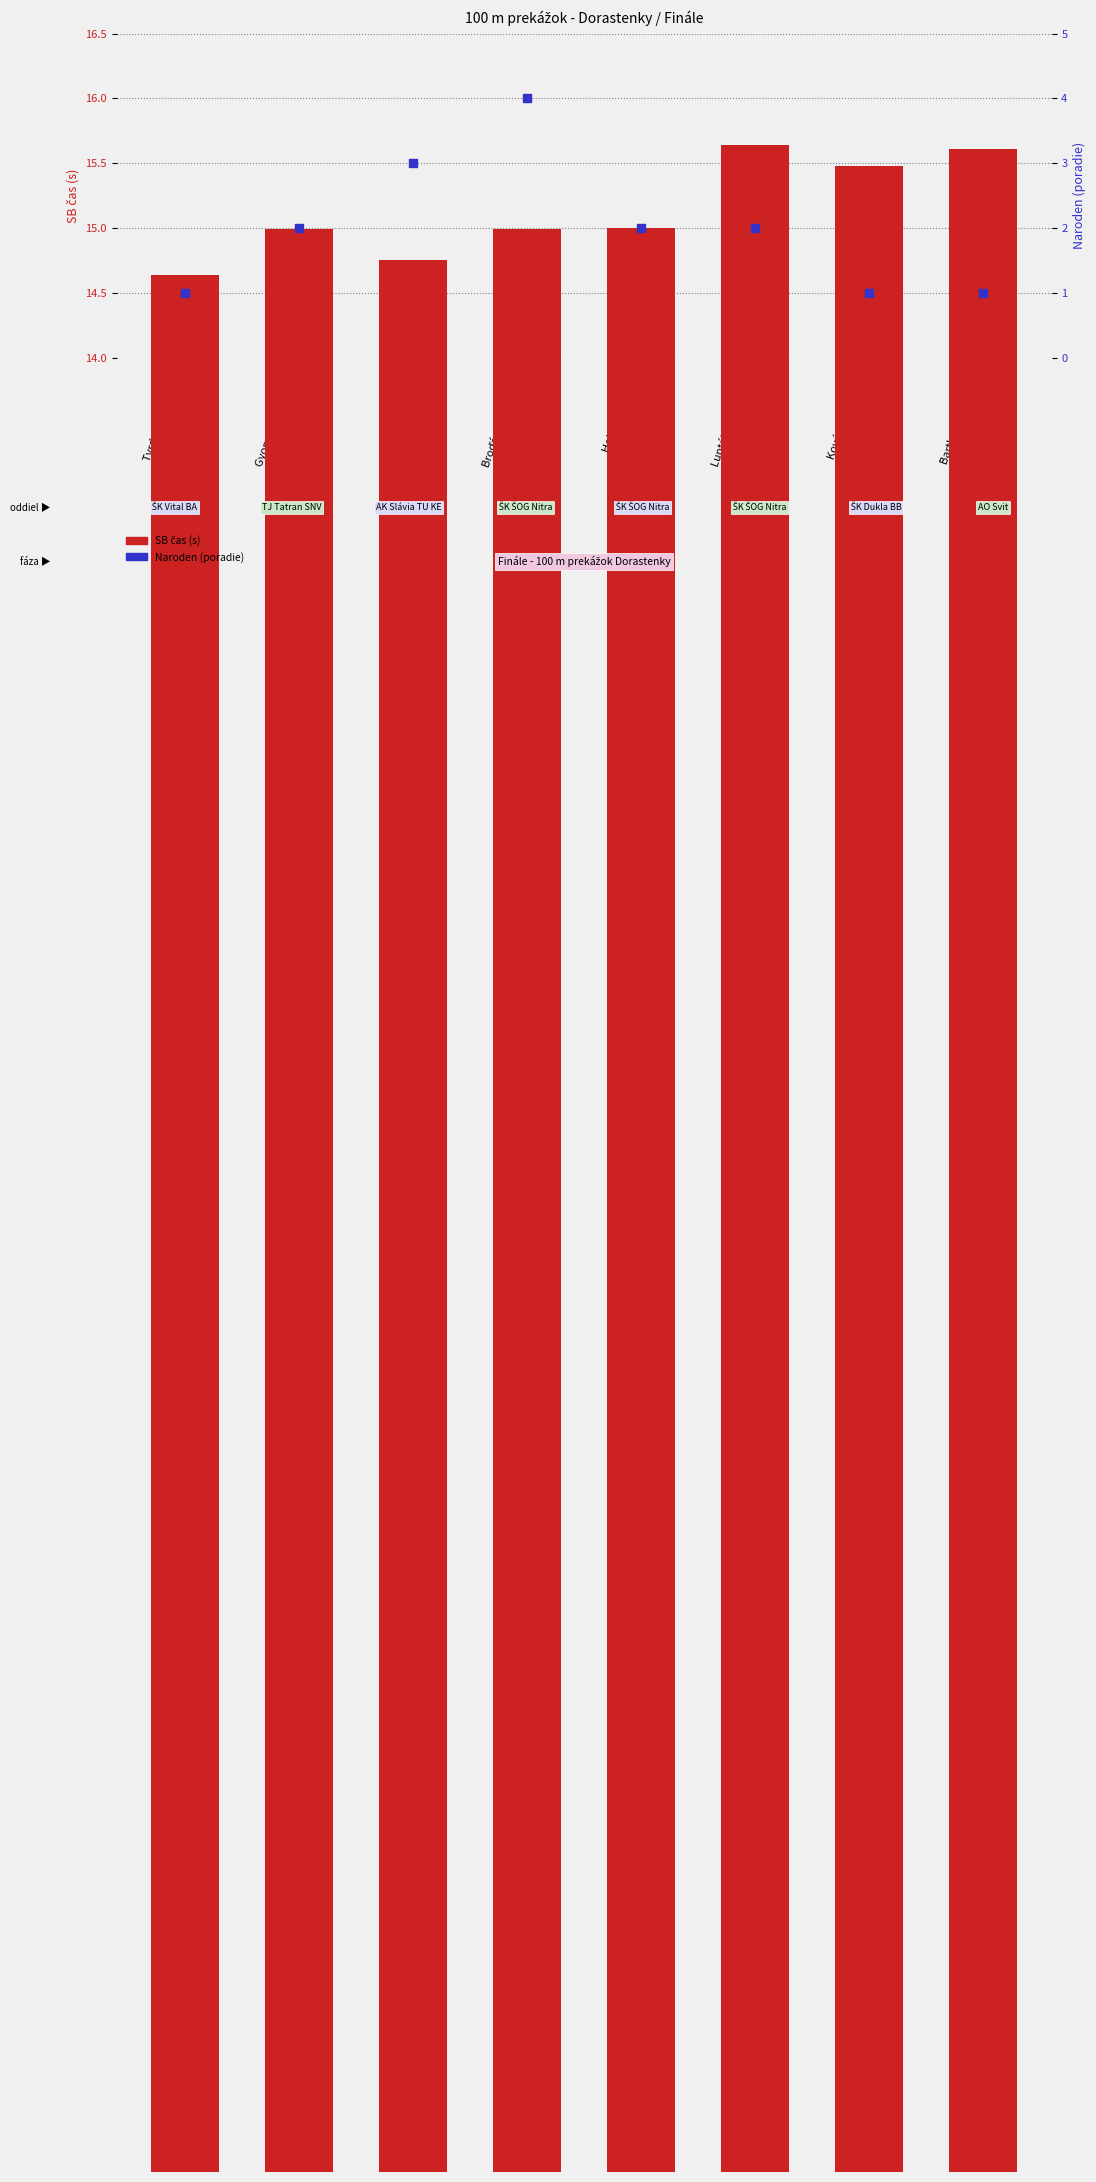

Which series contains the lowest Y value?

Naroden (year rank)